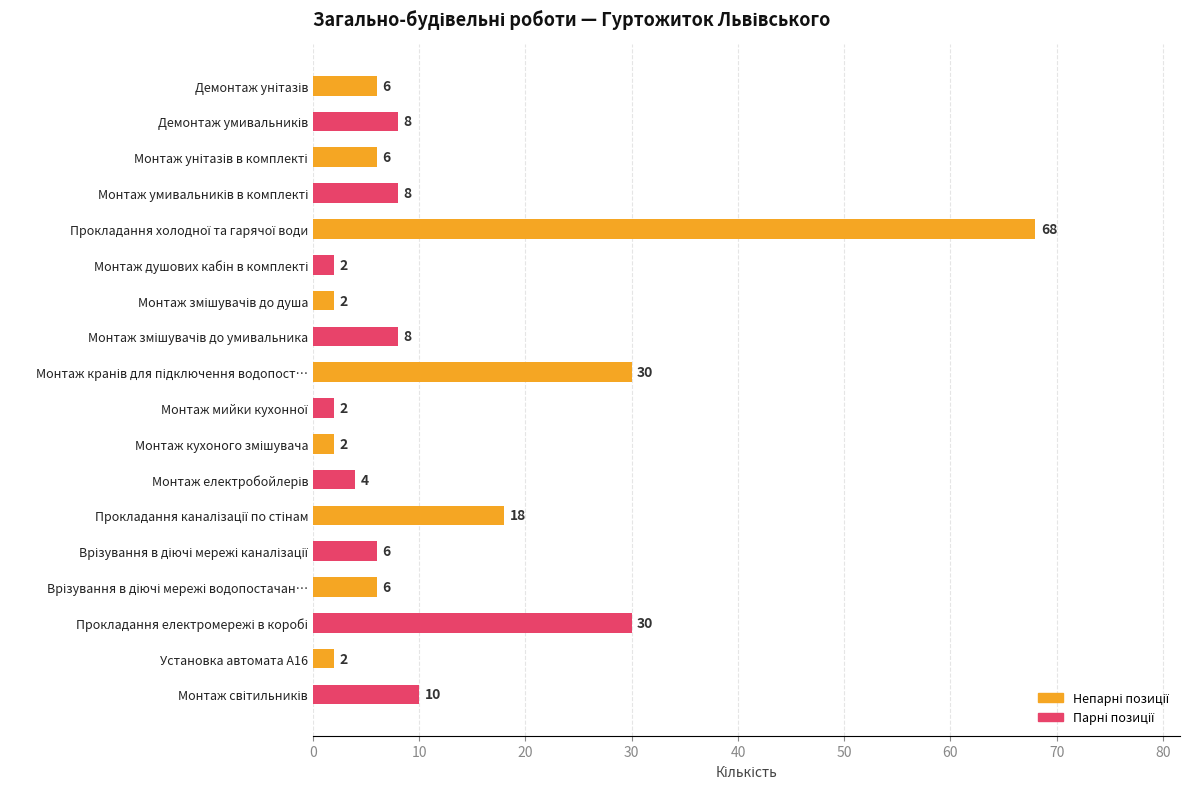

What is the value of the 12th bar from the top?

4